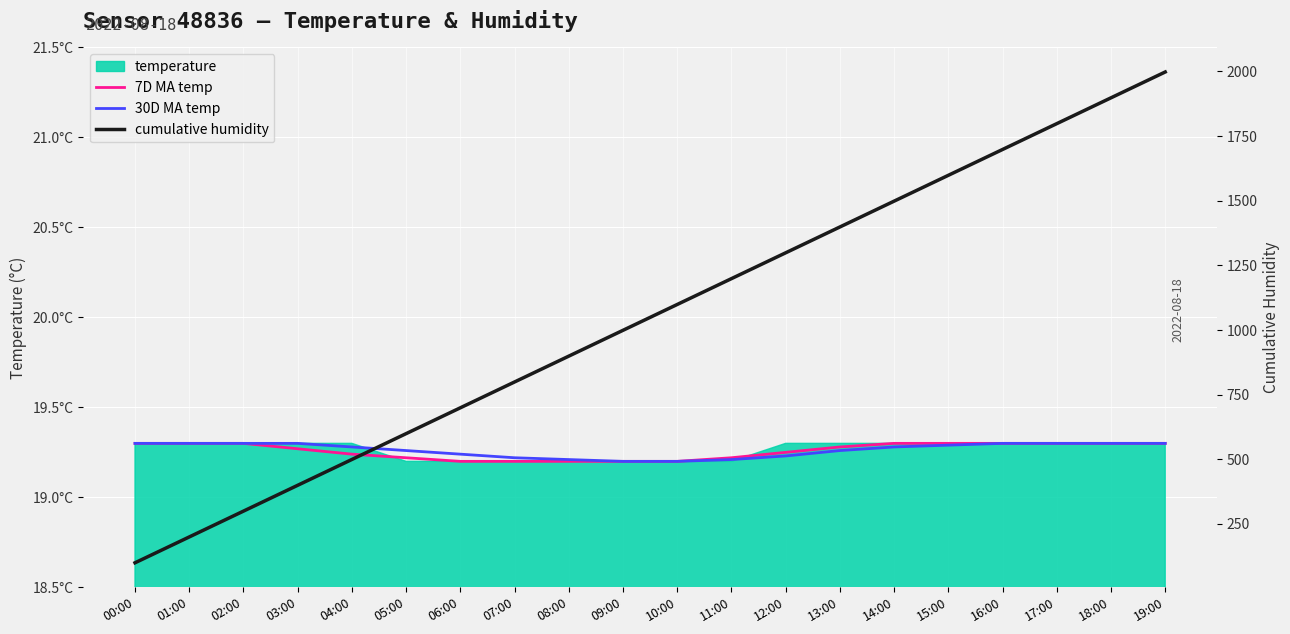

Rank the categories by 7D MA temp value from highest to lowest.

00:00, 01:00, 02:00, 14:00, 15:00, 16:00, 17:00, 18:00, 19:00, 13:00, 03:00, 12:00, 04:00, 05:00, 11:00, 06:00, 07:00, 08:00, 09:00, 10:00